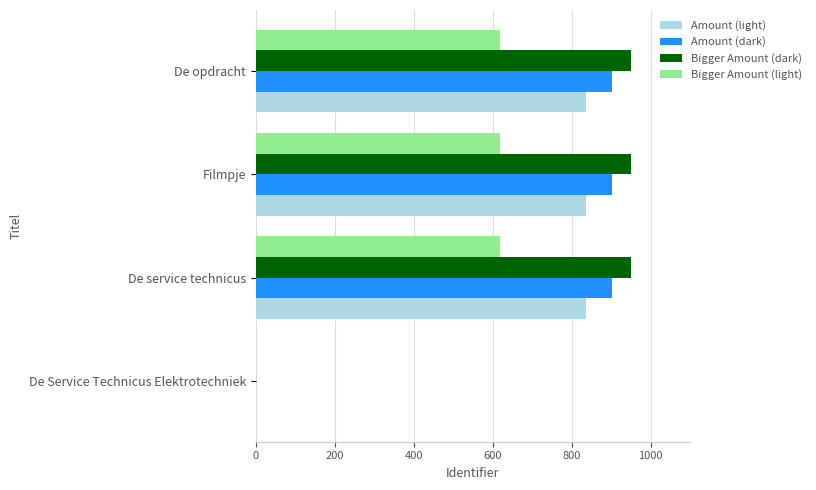

What is the sum of all Amount (dark) values?

2707.2